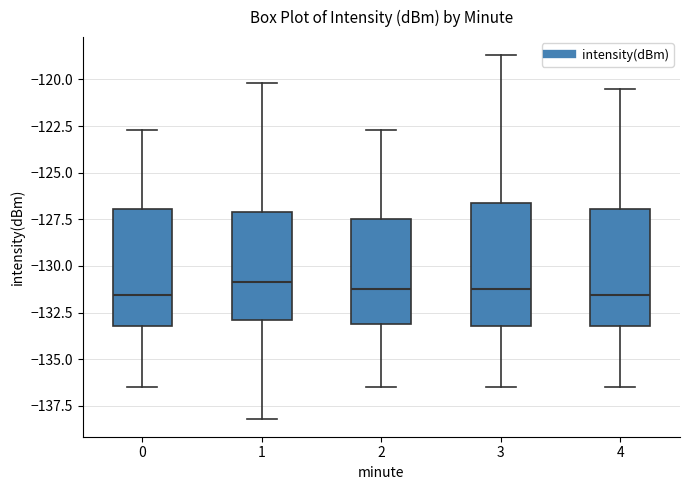

Reading left to right, transcribe this box plot: for each box, give where its median line is, the range the box spans, and where its two whiskers end, as read against the y-axis. The values are not printed on the chart, so give them approximately, as read against the axis.

0: median -131.5, box -133.0 to -127.0, whiskers -136.5 to -122.5
1: median -131.0, box -133.0 to -127.0, whiskers -138.0 to -120.0
2: median -131.0, box -133.0 to -127.5, whiskers -136.5 to -122.5
3: median -131.0, box -133.0 to -126.5, whiskers -136.5 to -118.5
4: median -131.5, box -133.0 to -127.0, whiskers -136.5 to -120.5